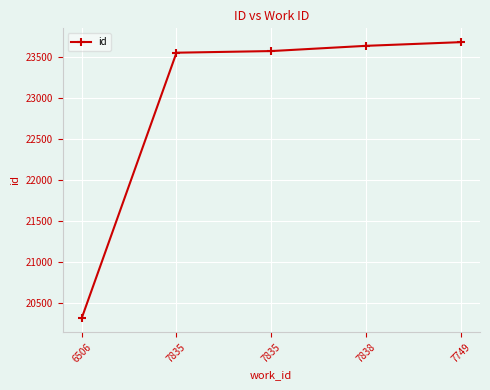

Does the chart have visible grid lines?

Yes